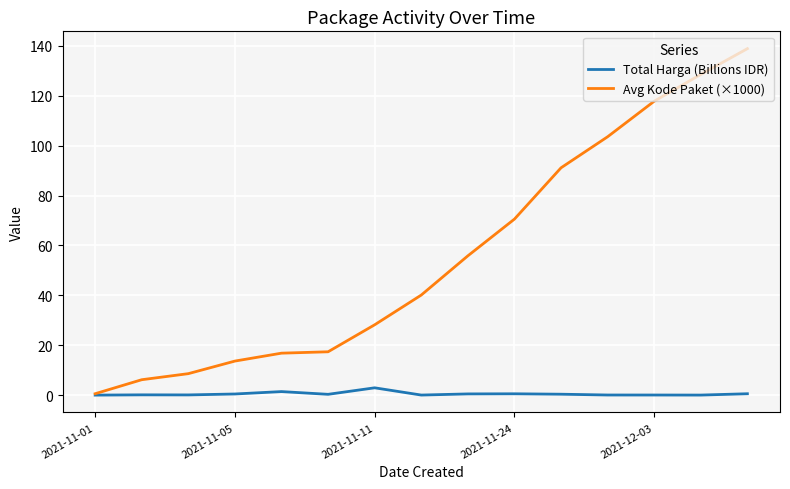

How many distinct data groups are displayed?

2